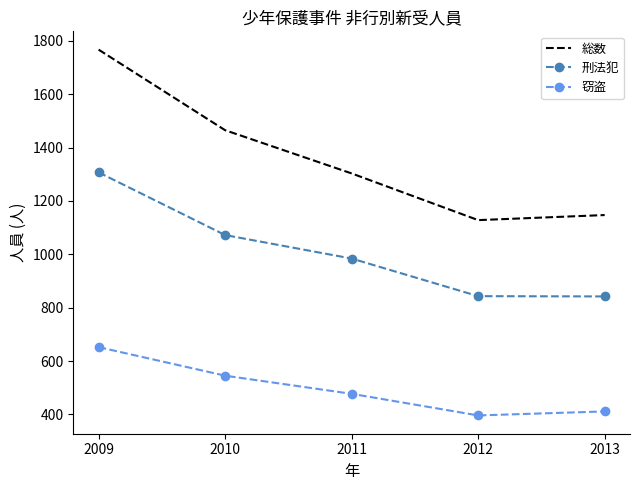

Which category has the lowest value across all series?

2012